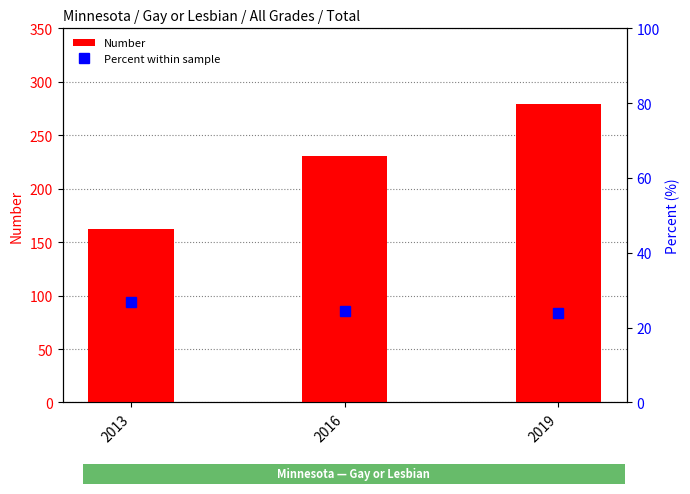

What is the average value of the Number series?

224